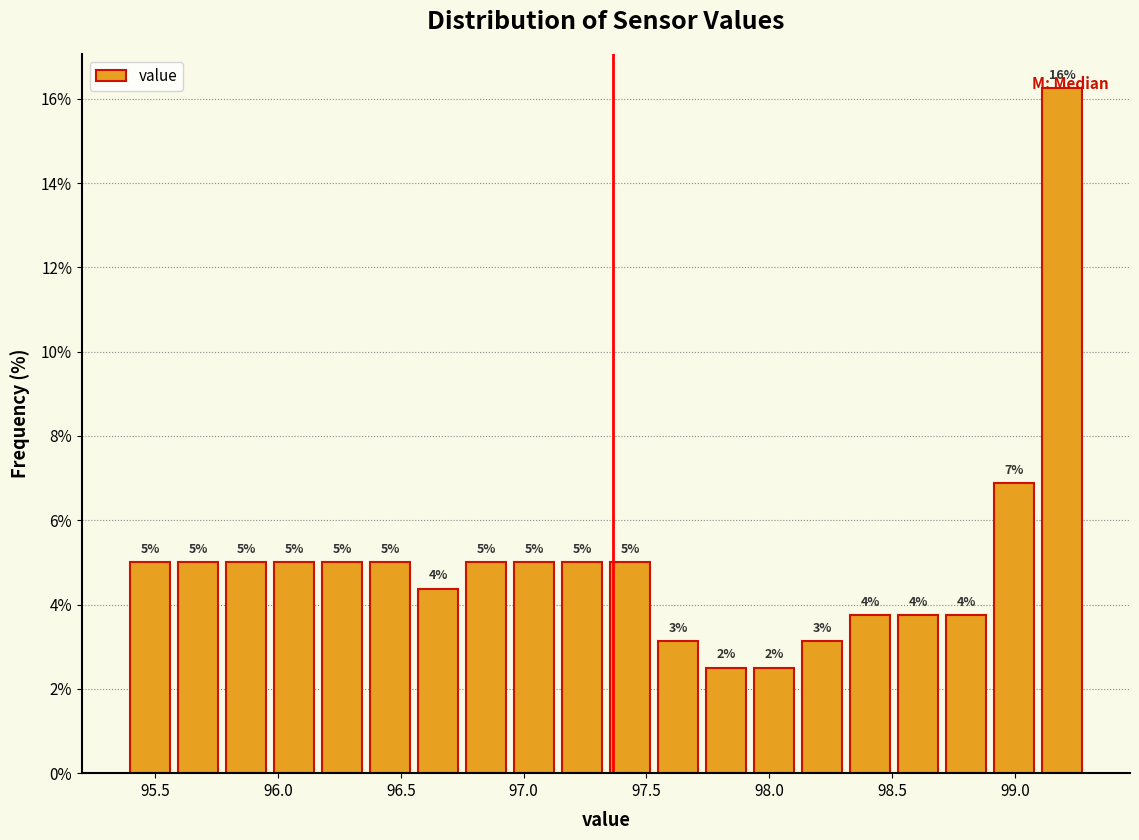

Read against the x-axis, roughly where is the centre of the tallest bar?

99.20